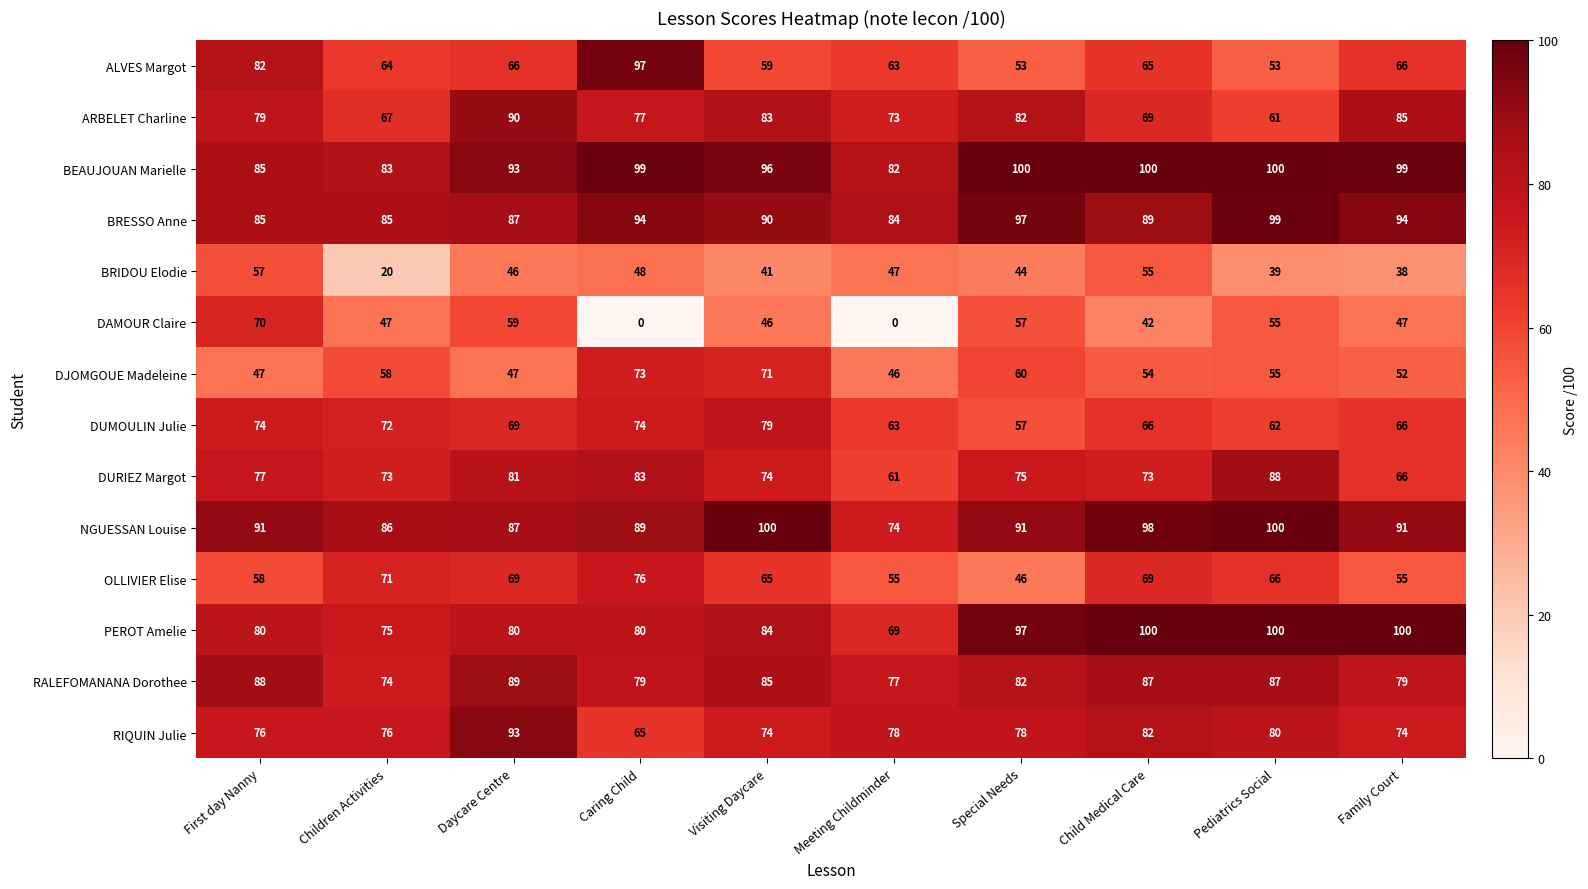

What is the maximum value for DUMOULIN Julie?

79